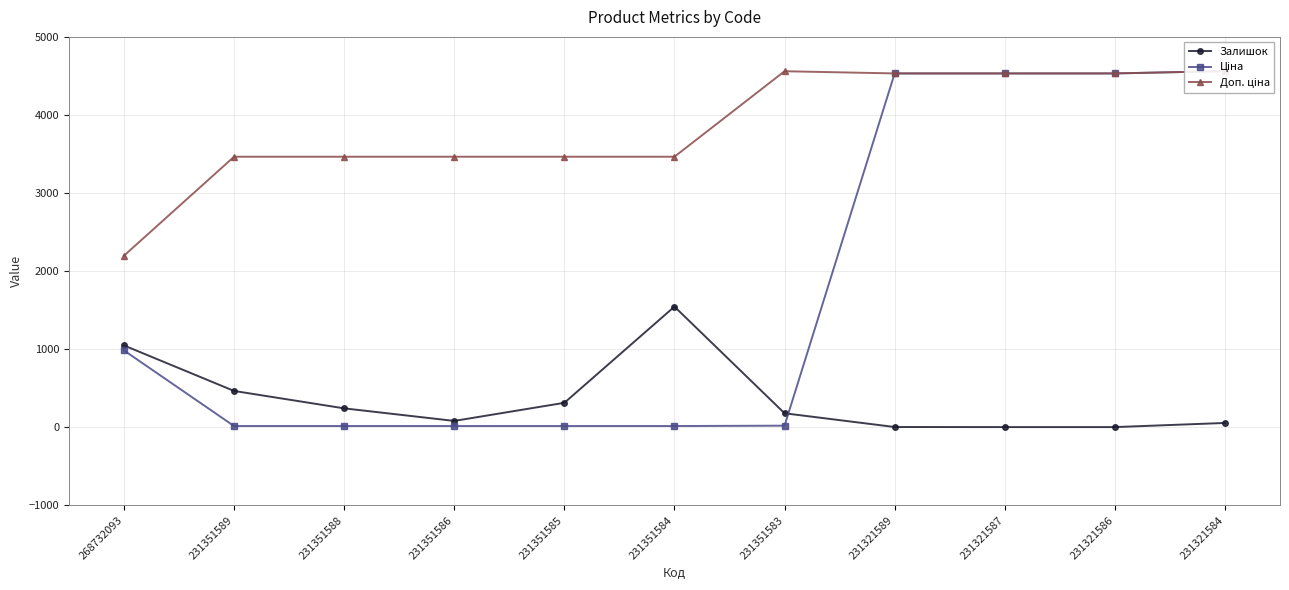

How many interior local valleys does the Залишок series have?

1